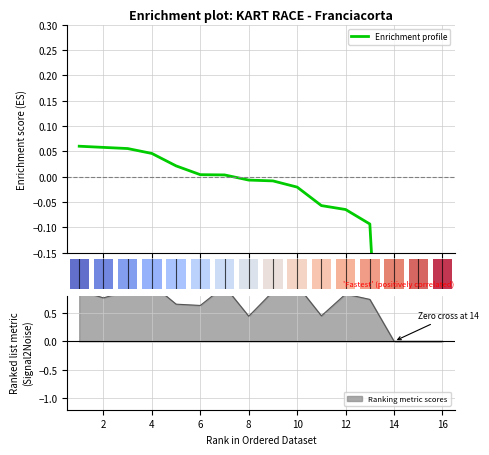

What is the difference between the maximum and minimum values?

1.0